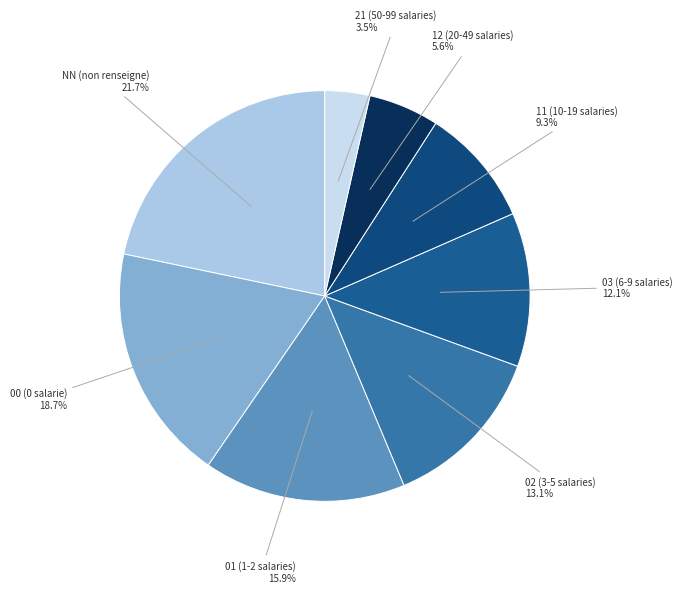

Is NN the majority of the pie?

No